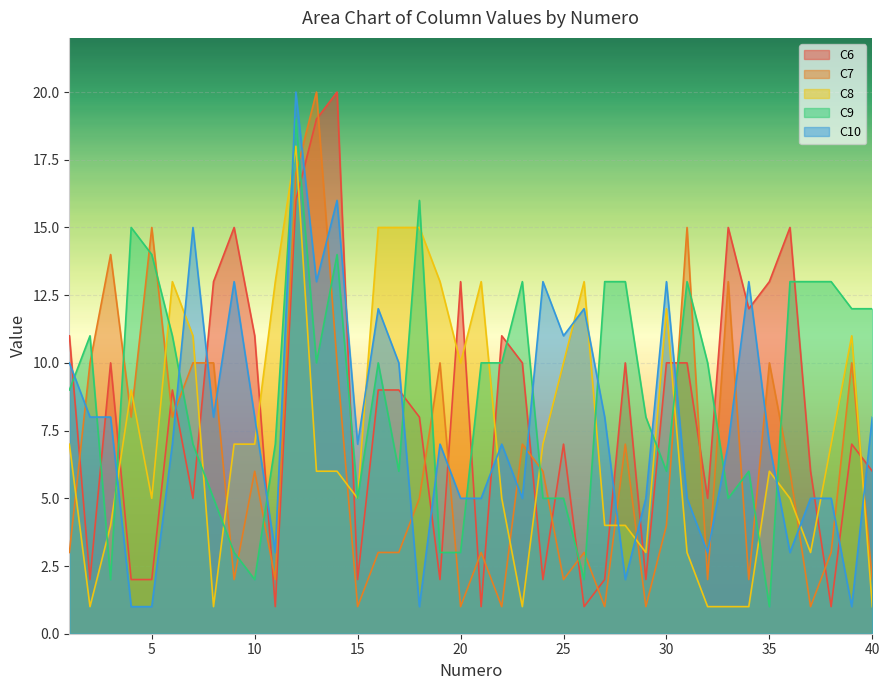

Is it true that C10 equals 5 at 10?

False